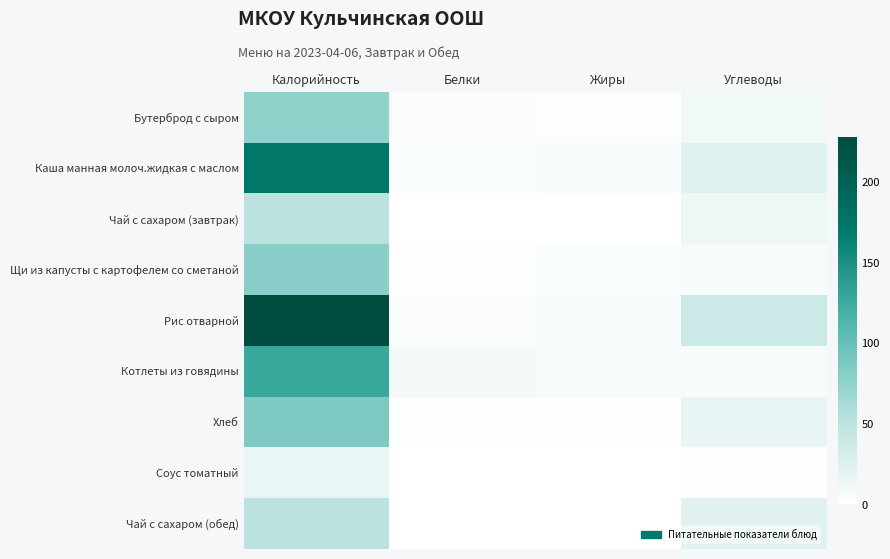

At Калорийность, list the series in order from largest to smallest.

Рис отварной, Каша манная молоч.жидкая с маслом, Котлеты из говядины, Хлеб, Щи из капусты с картофелем со сметаной, Бутерброд с сыром, Чай с сахаром (завтрак), Чай с сахаром (обед), Соус томатный